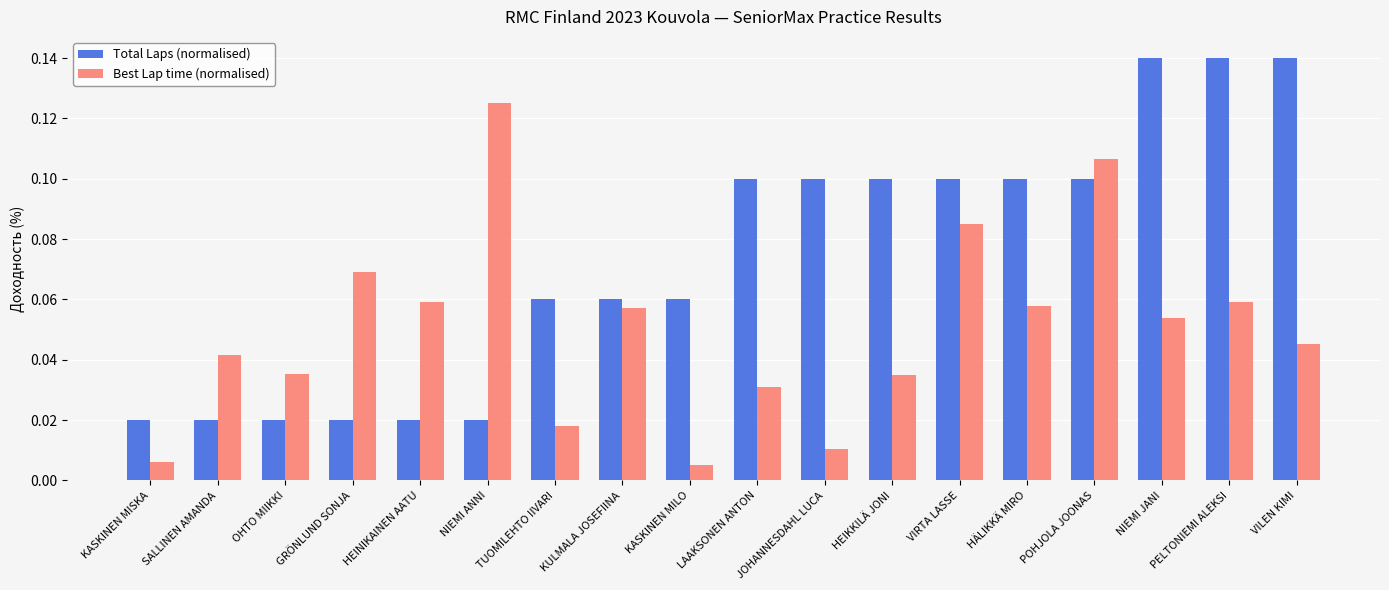

What is the label of the 3rd bar from the left?

OHTO MIIKKI